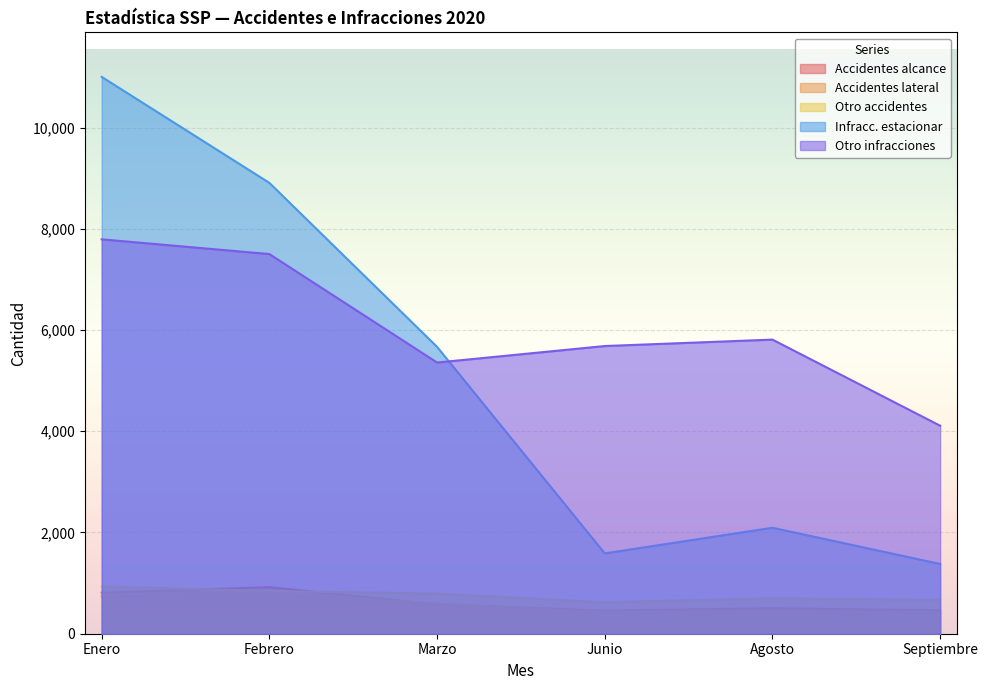

At which label does Accidentes alcance first exceed 581?

Enero